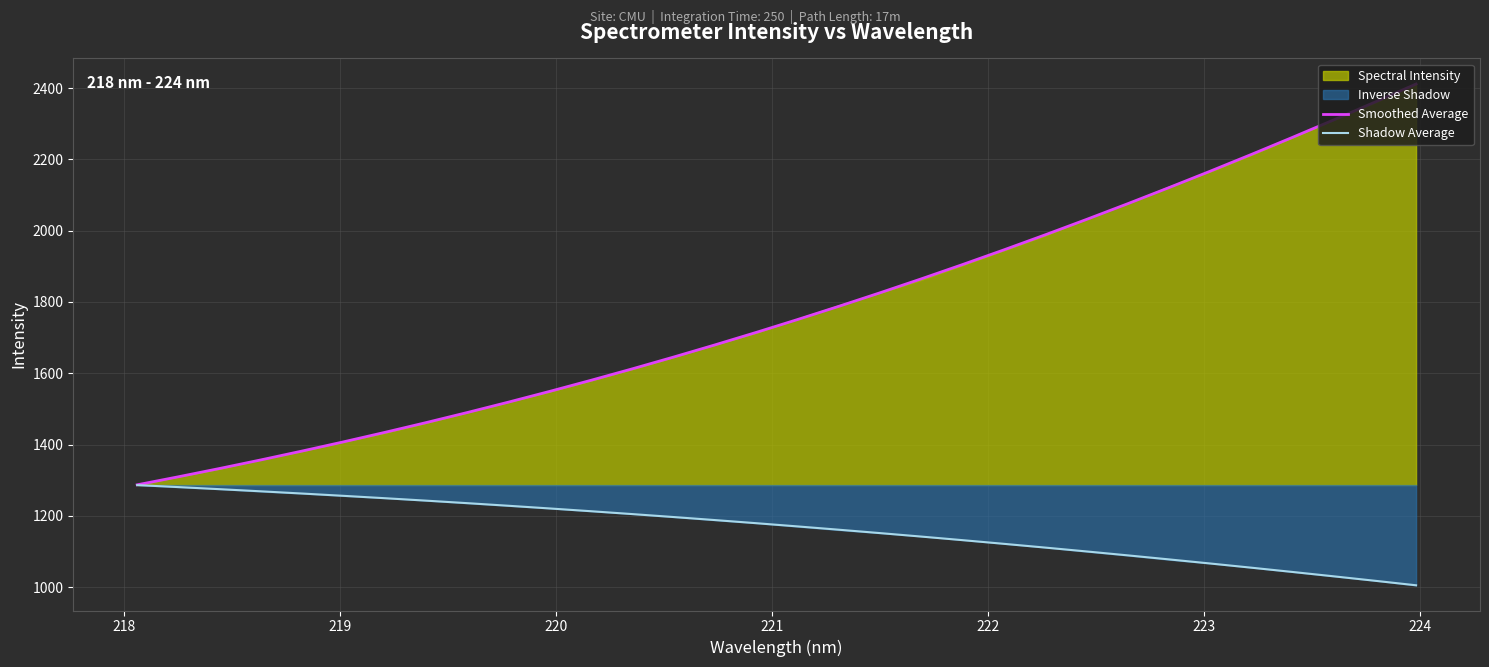

Reading left to right, extract all data points from this chart.

Smoothed Average: 1287.0	1309.6	1332.9	1357.0	1381.9	1407.6	1434.2	1461.6	1490.0	1519.2	1549.4	1580.5	1612.6	1645.7	1679.7	1714.7	1750.8	1787.8	1825.9	1864.9	1905.0	1946.1	1988.2	2031.3	2075.4	2120.5	2166.6	2213.7	2261.7	2310.6	2360.5	2411.3
Shadow Average: 1286.2	1280.6	1274.7	1268.7	1262.5	1256.0	1249.4	1242.5	1235.5	1228.1	1220.6	1212.8	1204.8	1196.5	1188.0	1179.3	1170.3	1161.0	1151.5	1141.7	1131.7	1121.4	1110.9	1100.1	1089.1	1077.8	1066.3	1054.5	1042.5	1030.3	1017.8	1005.1